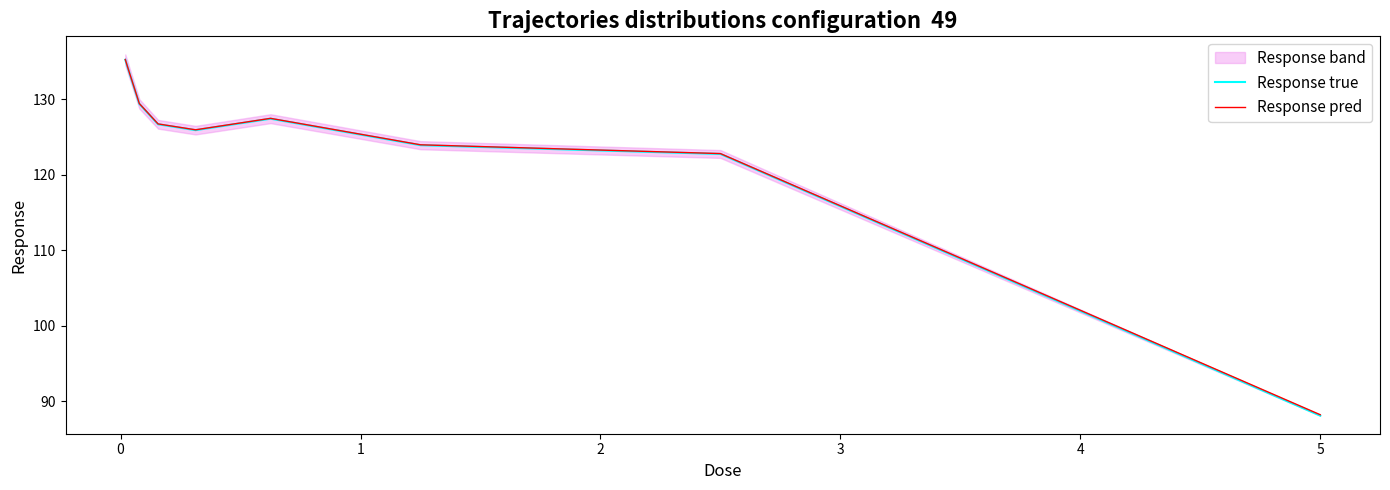

What are all the series names shown in the legend?

Response true, Response pred